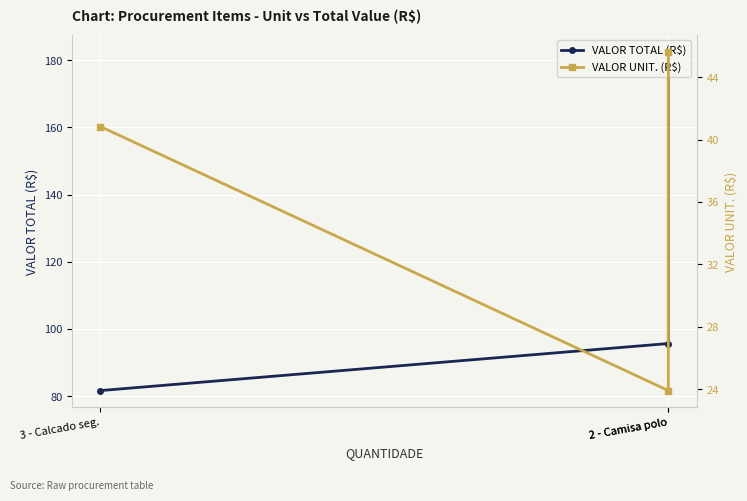

What is the difference between the maximum and second lowest values in the VALOR TOTAL (R$) series?

86.8